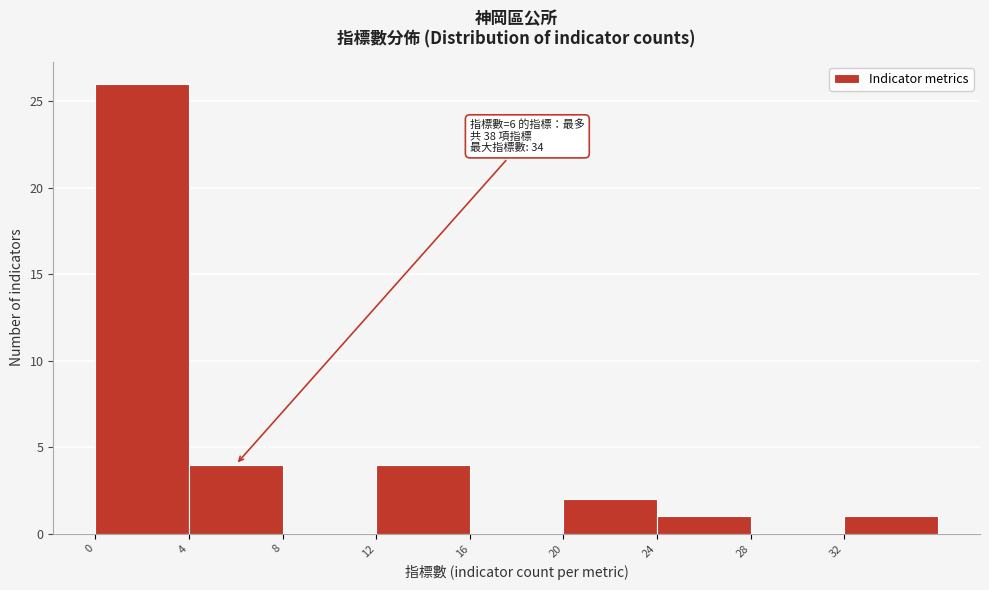

Over which range of the x-axis is the bar tallest?

0 to 4